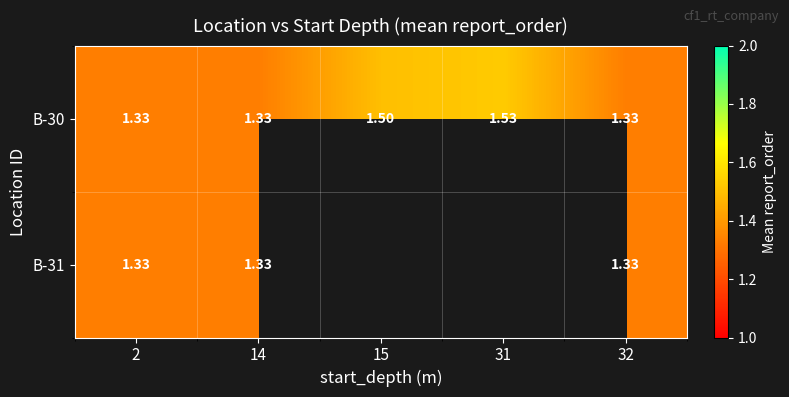

The value of B-30 at 2 is 1.9. True or false?

False